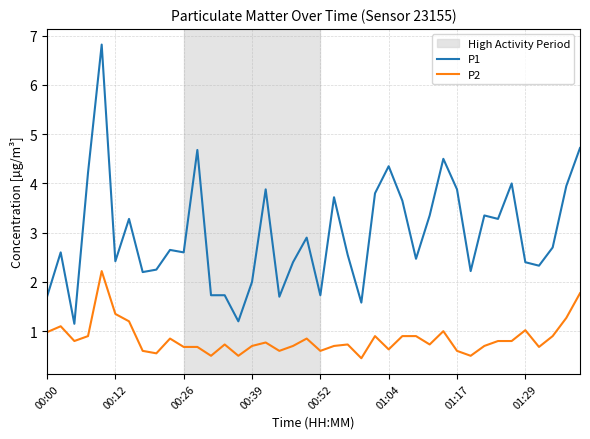

True or false: P1 and P2 cross at least once.

False